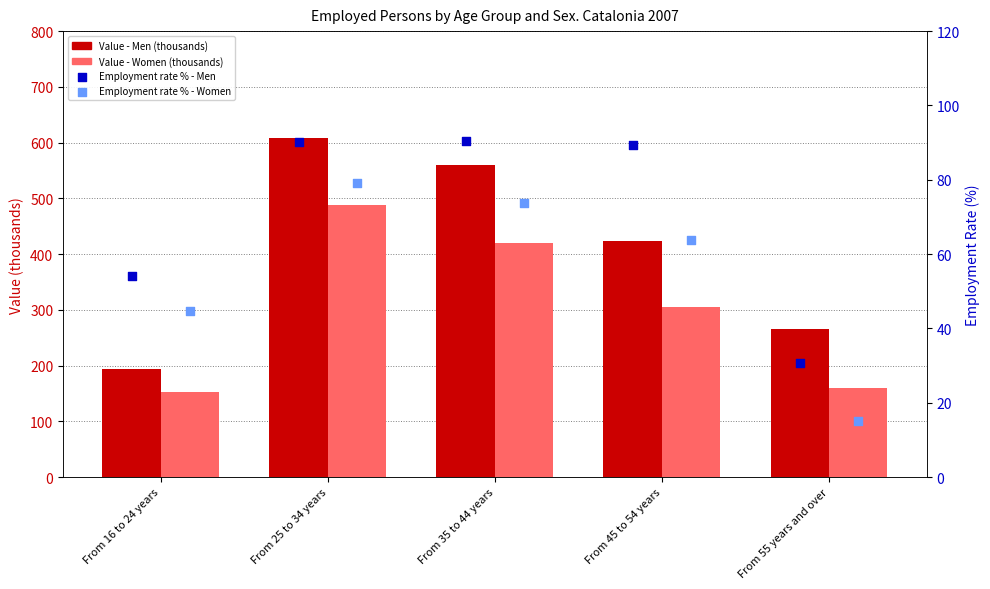

At how many categories does at least one series exceed 503?

2